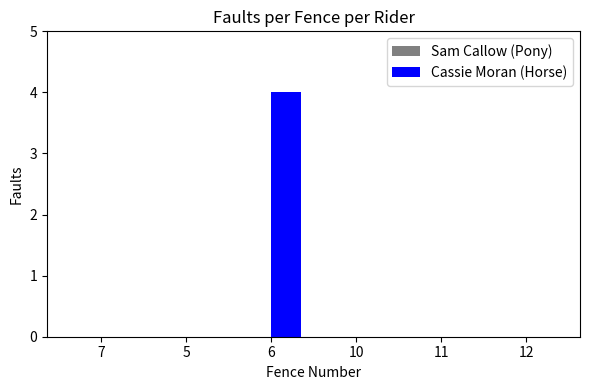

Are the bars grouped side by side (vs. stacked)?

No